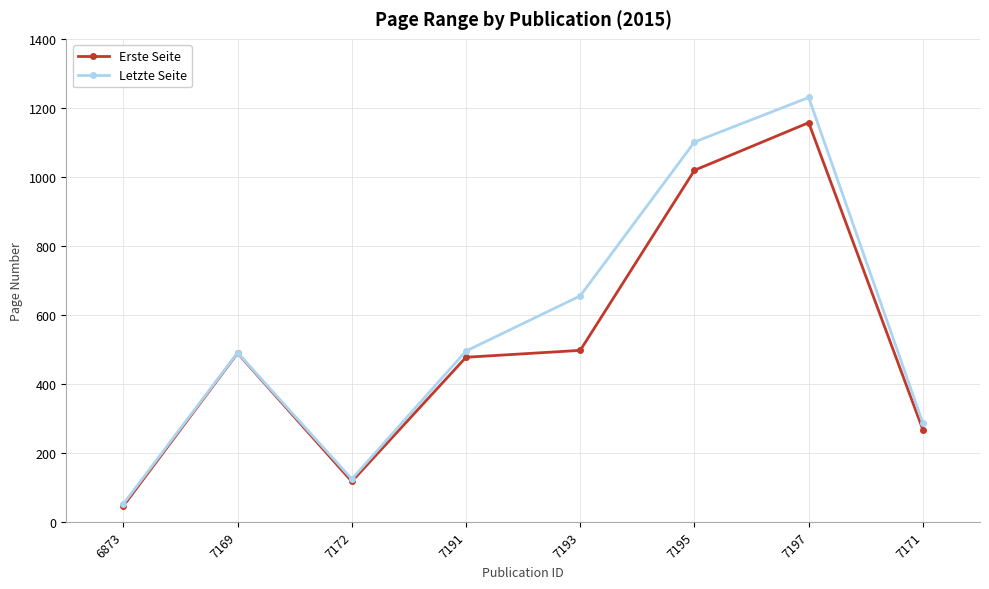

Is it true that Erste Seite equals 170 at 7191?

False